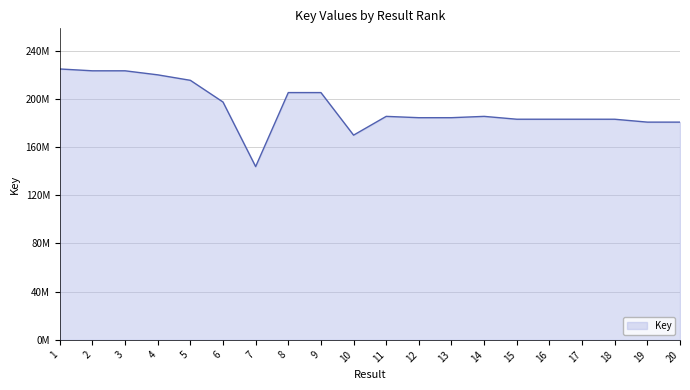

What is the maximum value shown in the chart?

224.8